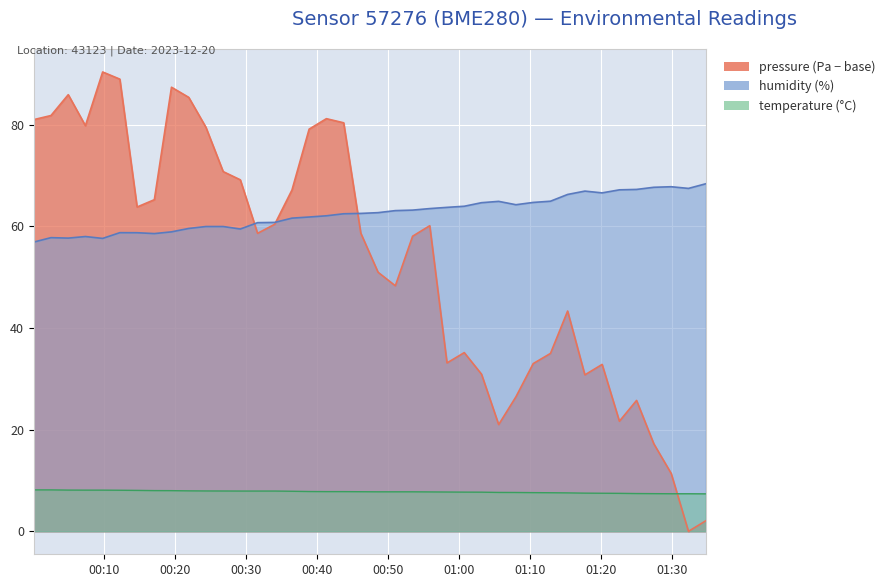

What is the difference between the pressure values at 2023-12-20T01:27:29 and 2023-12-20T00:24:21?

62.3